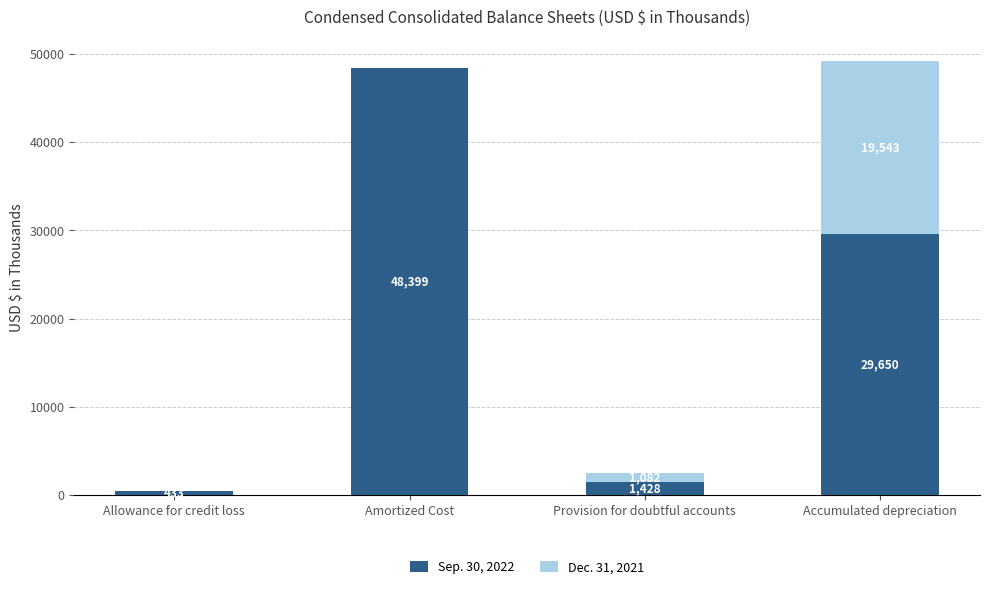

Read the Sep. 30, 2022 value at Accumulated depreciation, to the nearest 10.

29650